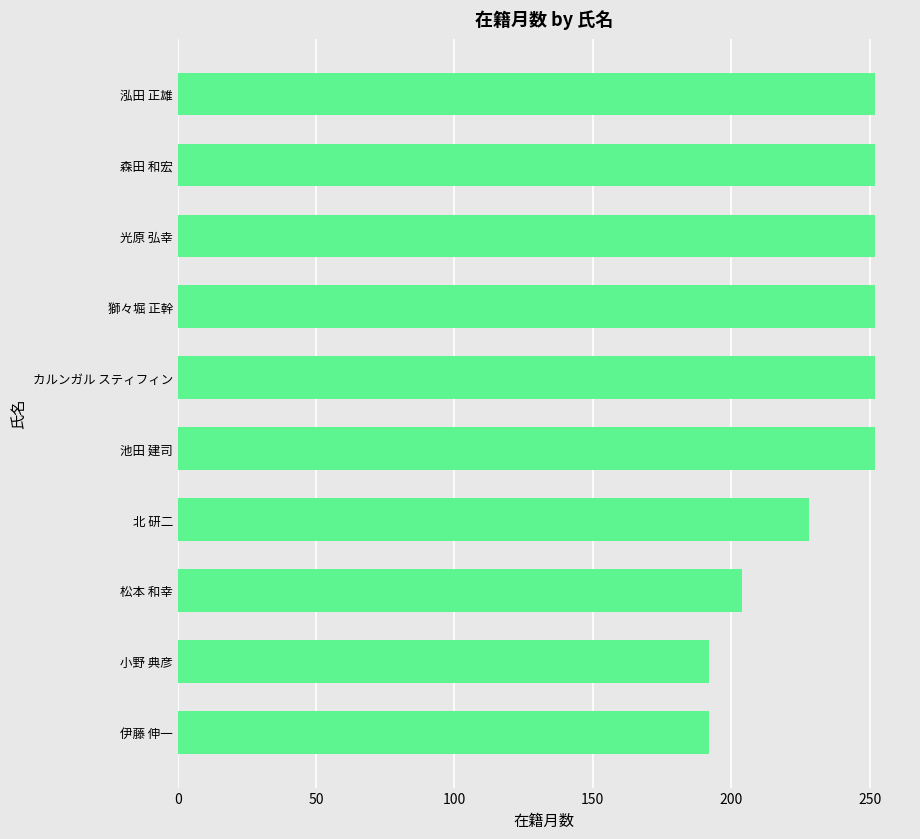

What is the change in value from 伊藤 伸一 to 獅々堀 正幹?

+60